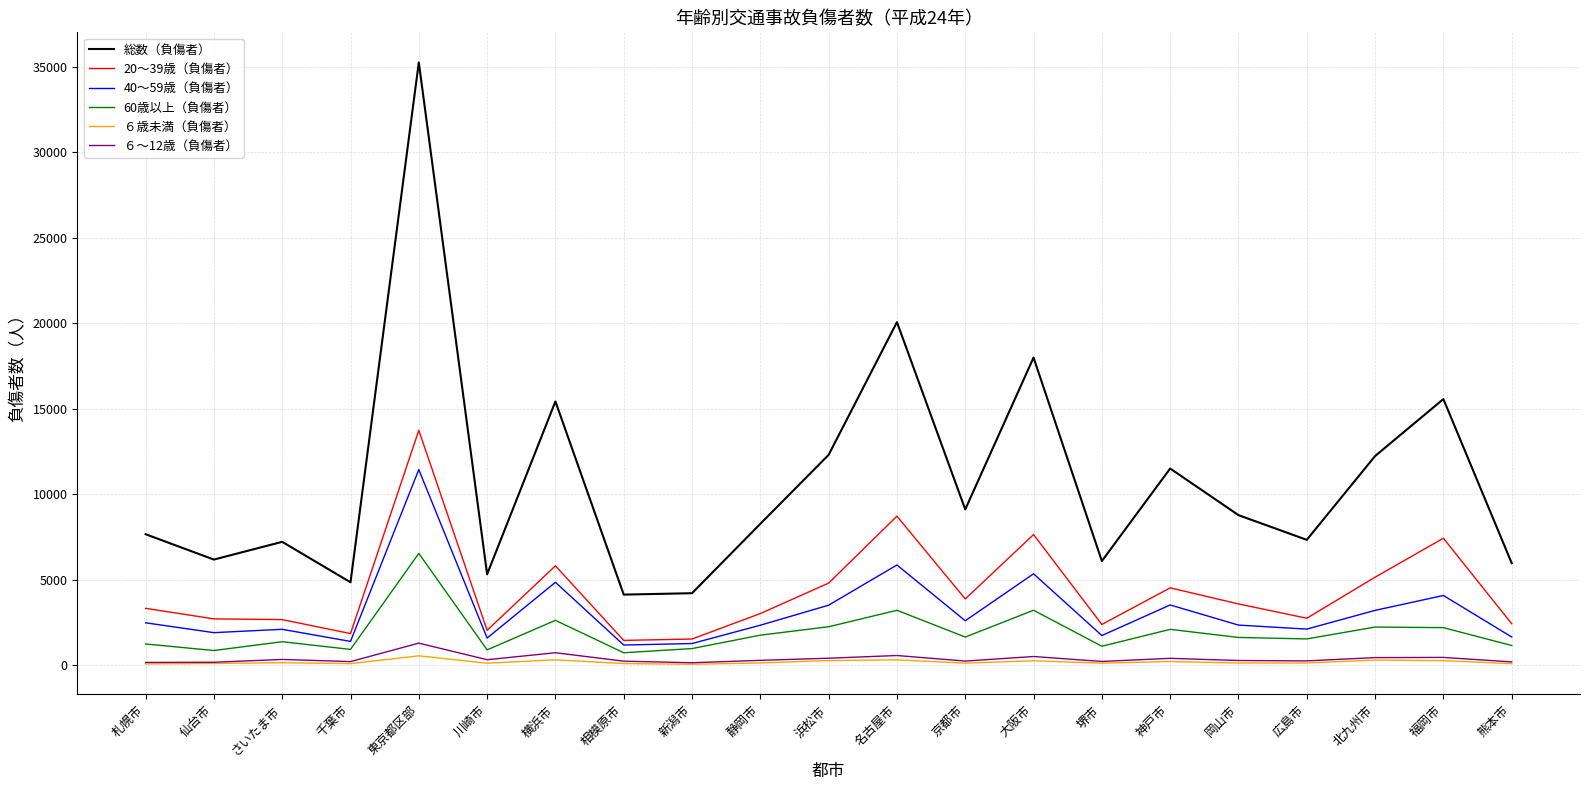

True or false: 総数（負傷者） has a value of 2333 at 神戸市.

False